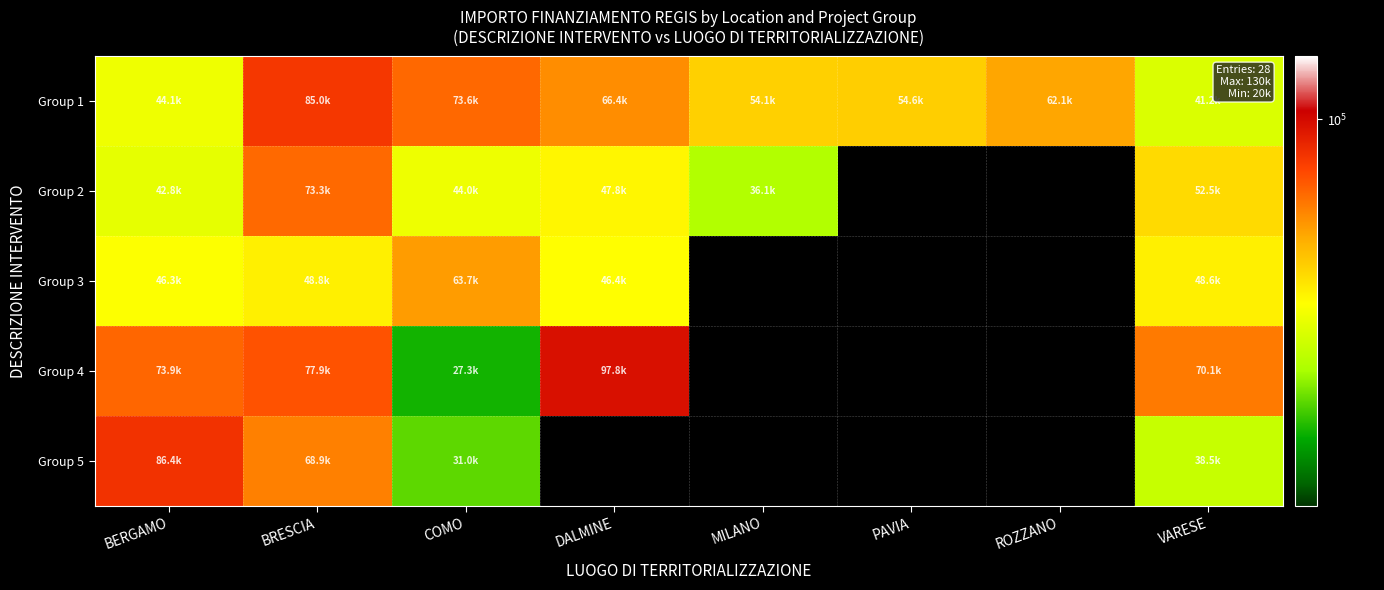

At how many categories does at least one series exceed 34870?

8